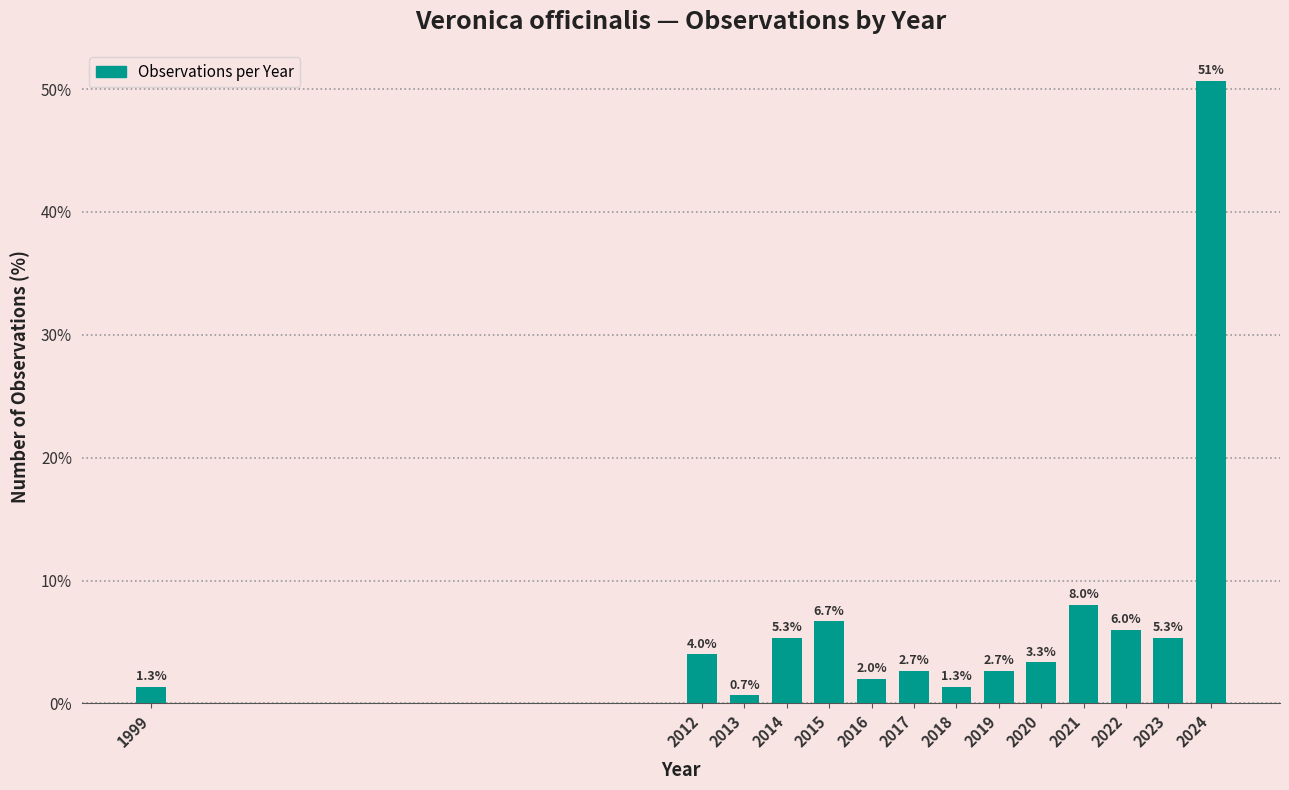

Reading left to right, list all the values displayed in this chart.

1999=1.3	2012=4.0	2013=0.7	2014=5.3	2015=6.7	2016=2.0	2017=2.7	2018=1.3	2019=2.7	2020=3.3	2021=8.0	2022=6.0	2023=5.3	2024=50.7